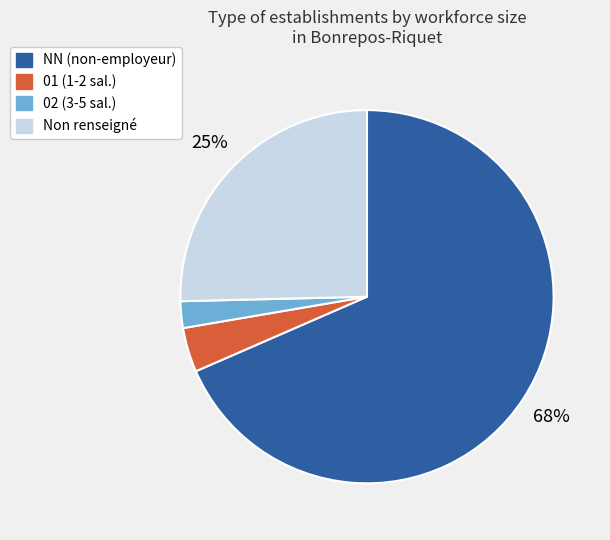

To the nearest percent, what percentage of the pie is 01 (1-2 sal.)?

4%